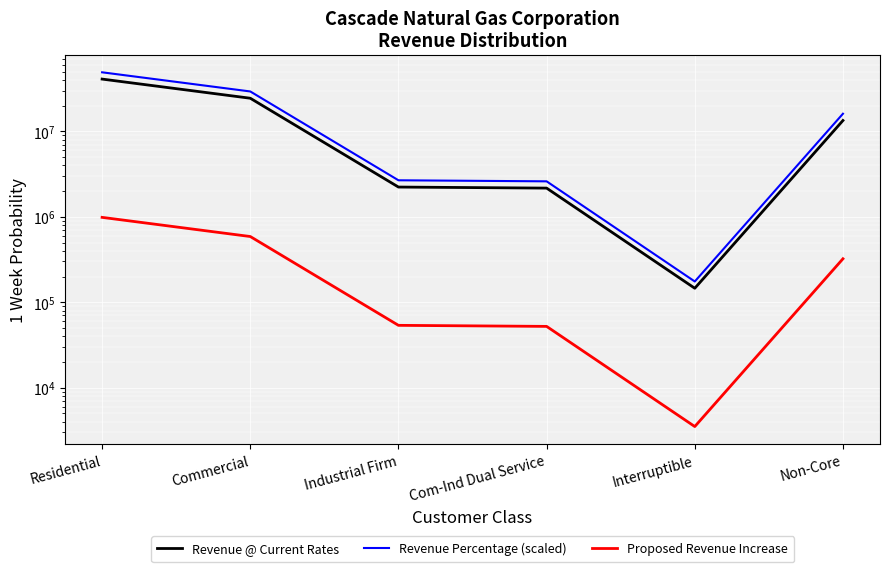

How many values in the Revenue @ Current Rates series exceed 13406605?

3